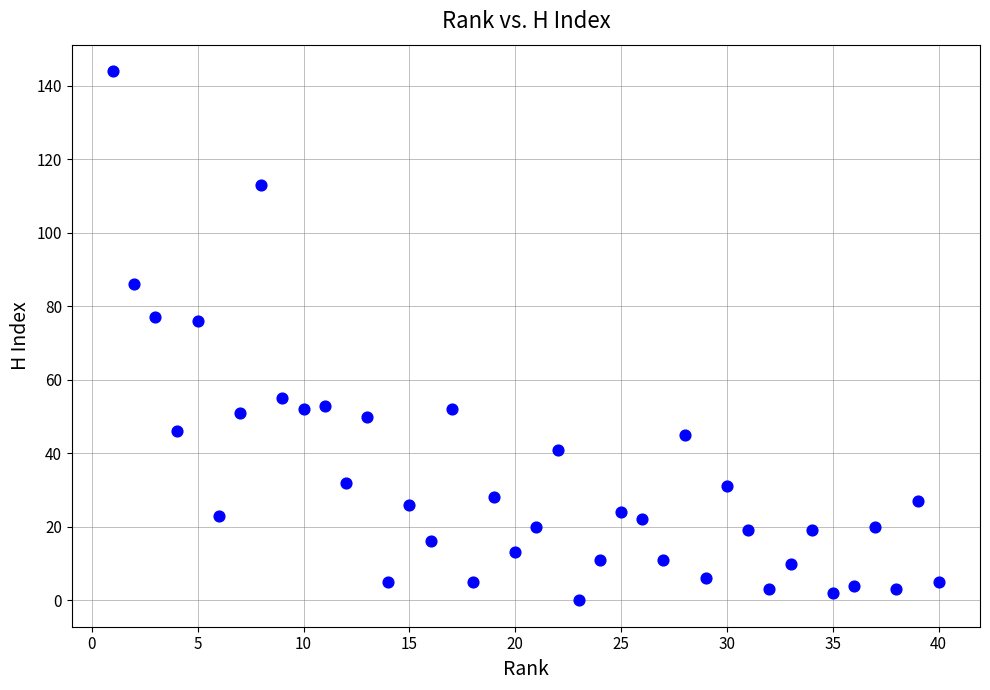

What is the range of X values (max minus min)?

39